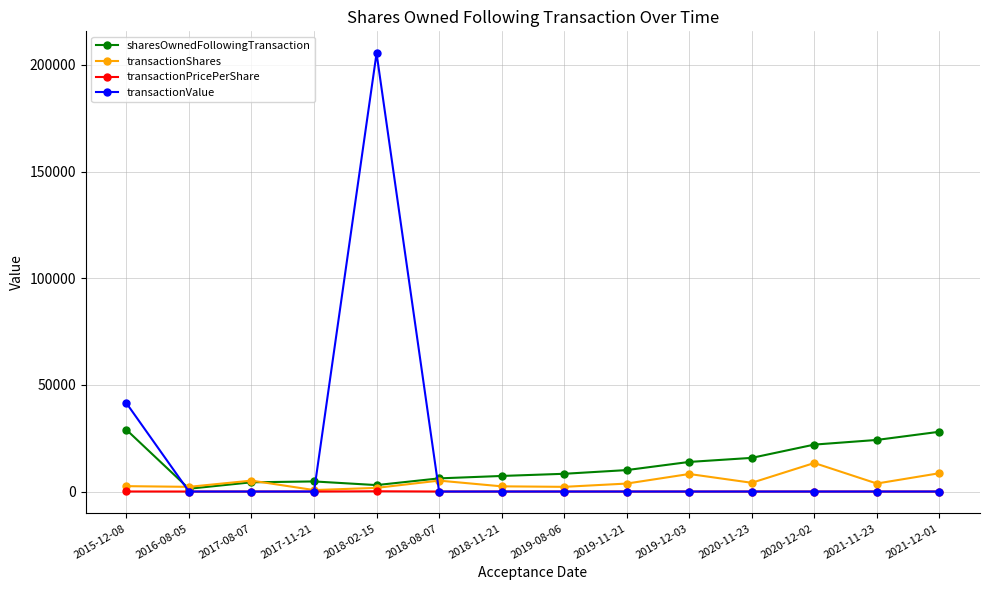

What is the average value of the transactionValue series?

17632.1